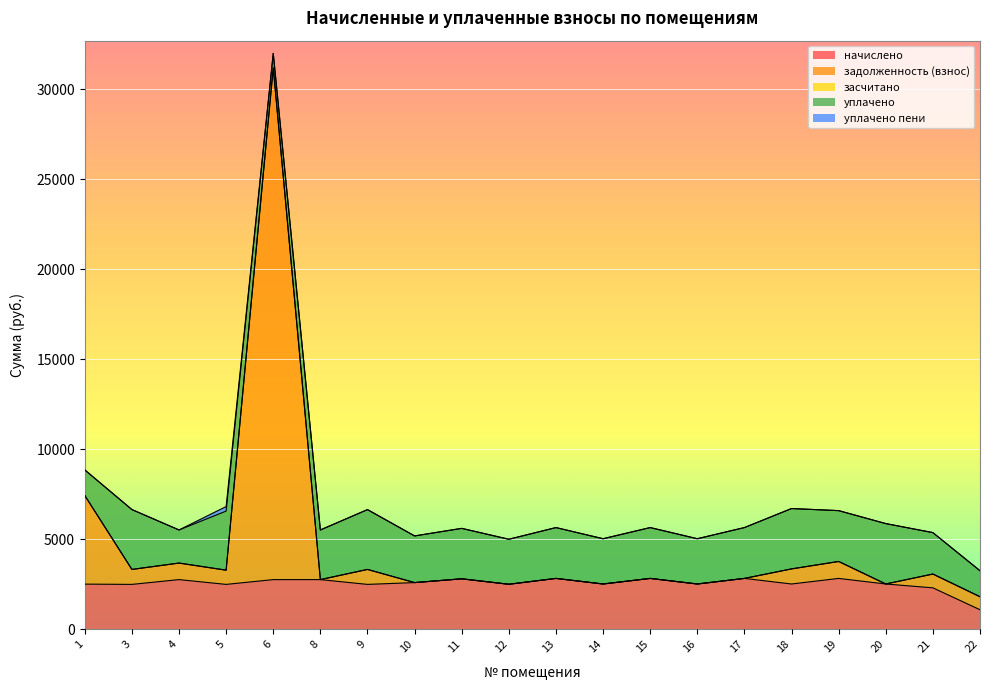

How many times do начислено and задолженность (взнос) cross each other?

3